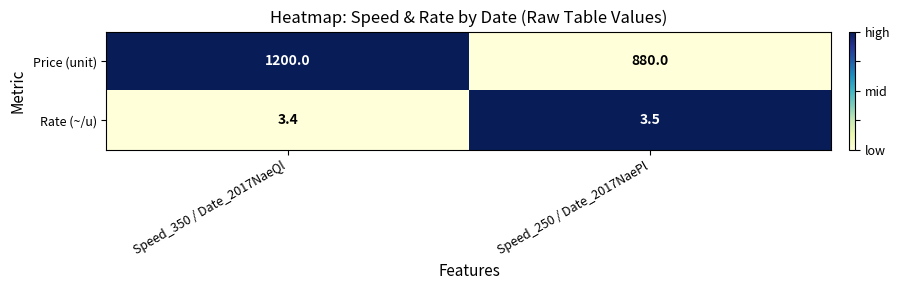

Count the number of categories in the chart.

2